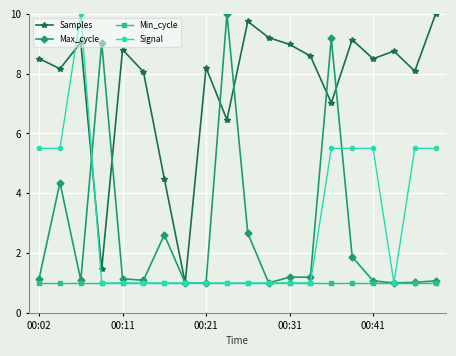

What is the value of the Samples point at the 7th from the left?

4.5